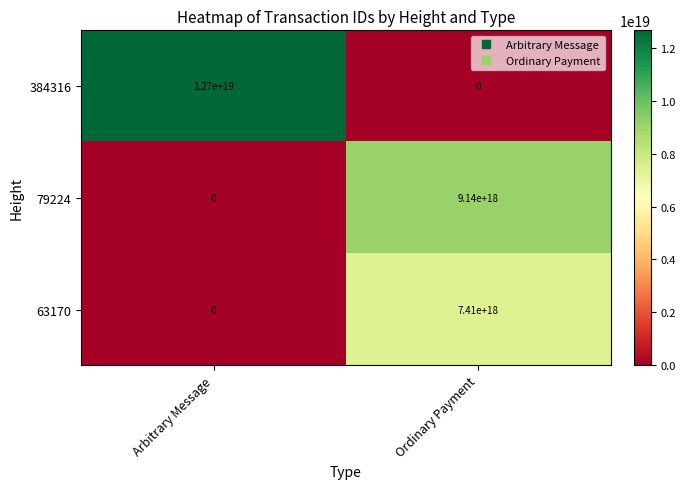

Rank the series at Ordinary Payment from highest to lowest value.

79224, 63170, 384316